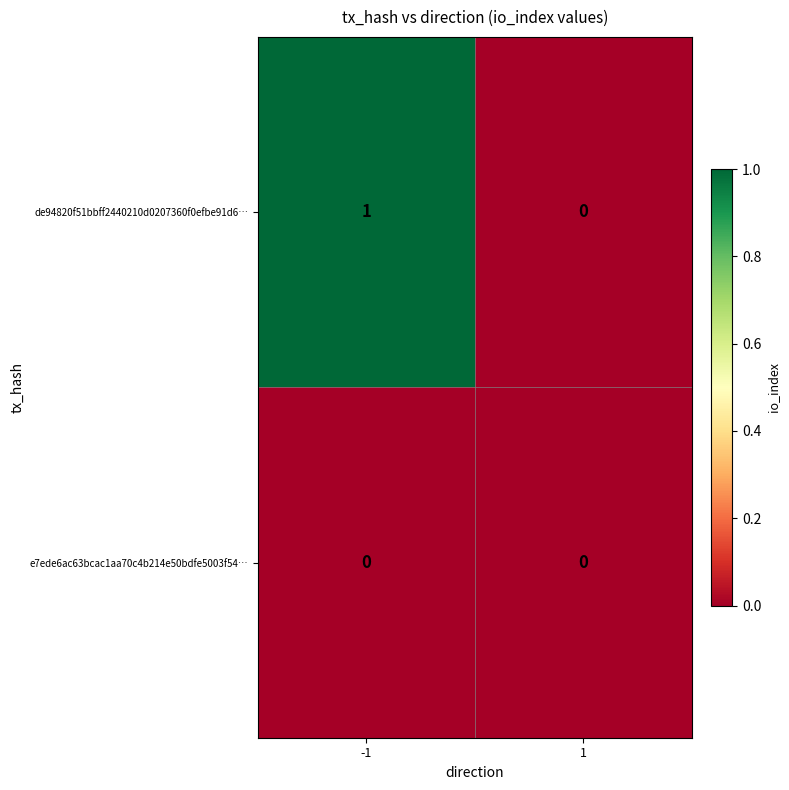

Reading left to right, extract all data points from this chart.

de94820f51bbff2440210d0207360f0efbe91d6…: -1=1	1=0
e7ede6ac63bcac1aa70c4b214e50bdfe5003f54…: -1=0	1=0